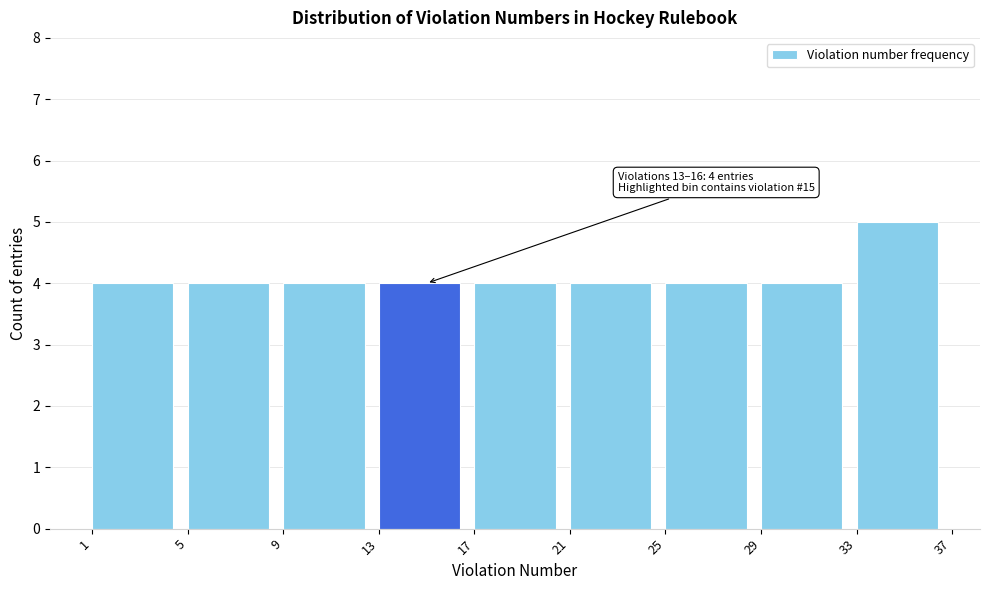

Over which range of the x-axis is the bar tallest?

33 to 37